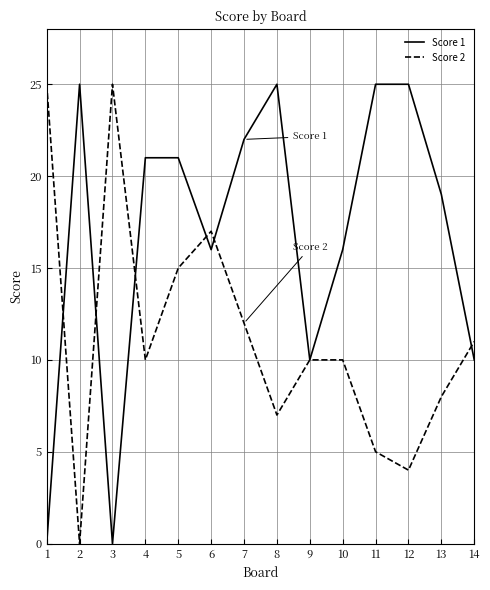

Where is the first local minimum for Score 2?

2